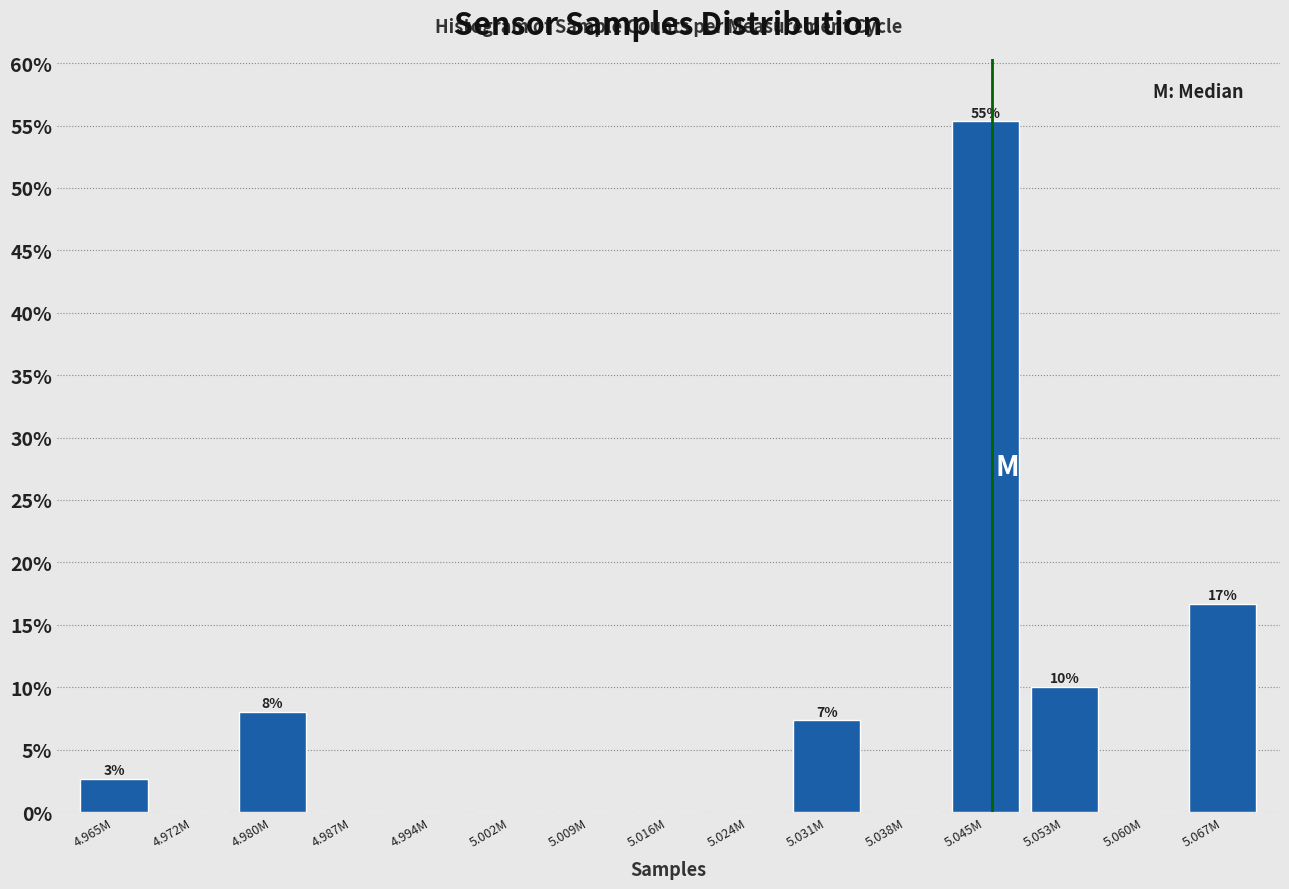

Reading right to left, list all the values displayed in this chart.

5.067M=16.7	5.060M=0.0	5.053M=10.0	5.045M=55.3	5.038M=0.0	5.031M=7.3	5.024M=0.0	5.016M=0.0	5.009M=0.0	5.002M=0.0	4.994M=0.0	4.987M=0.0	4.980M=8.0	4.972M=0.0	4.965M=2.7